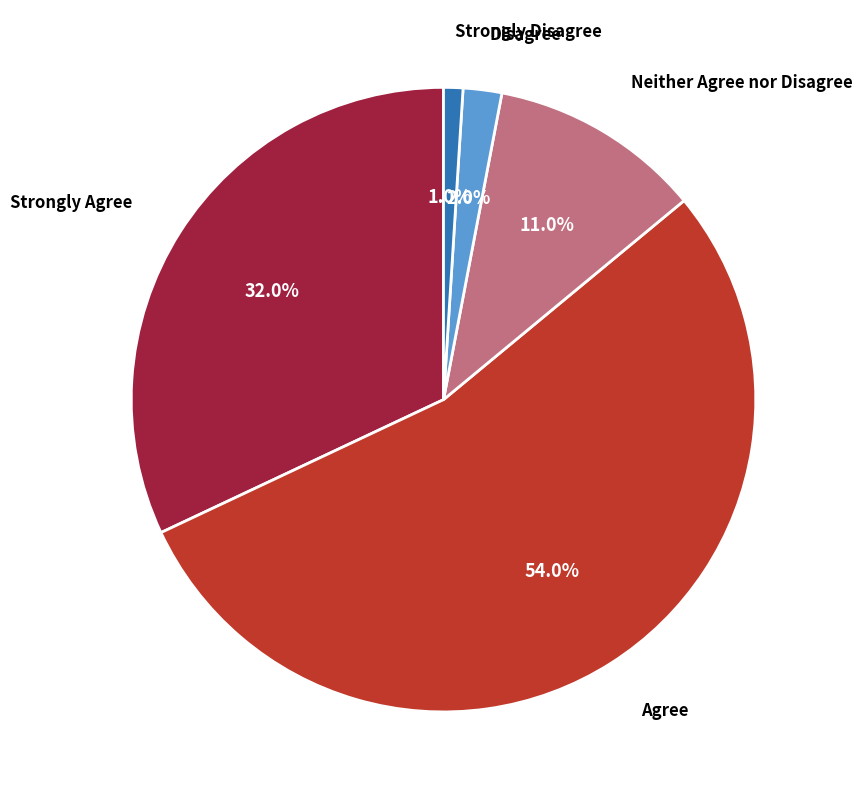

Is there any slice that represents more than half of the pie?

Yes